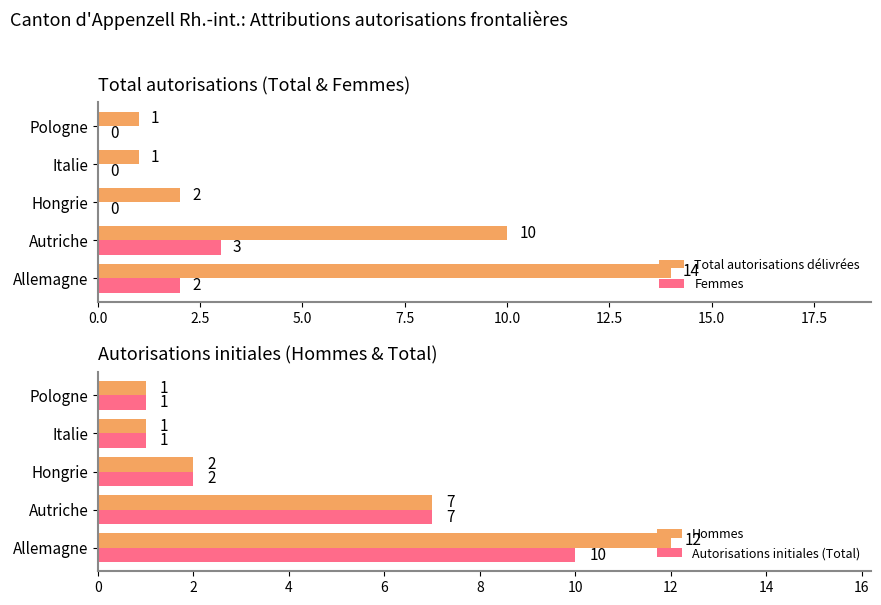

The Femmes series shows 2 at Allemagne. True or false?

True